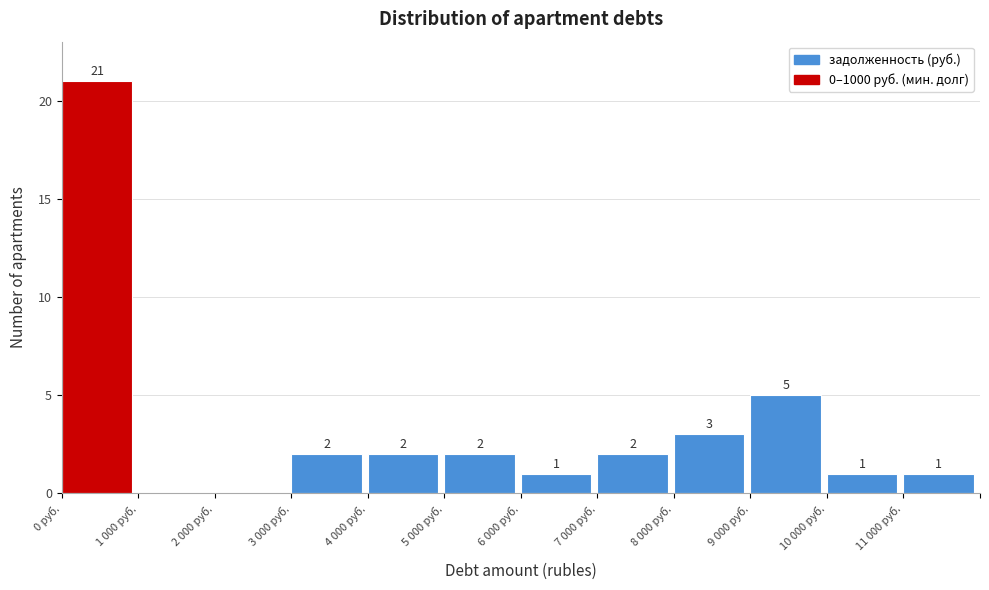

Reading left to right, extract all data points from this chart.

0 руб.=21	1 000 руб.=0	2 000 руб.=0	3 000 руб.=2	4 000 руб.=2	5 000 руб.=2	6 000 руб.=1	7 000 руб.=2	8 000 руб.=3	9 000 руб.=5	10 000 руб.=1	11 000 руб.=1